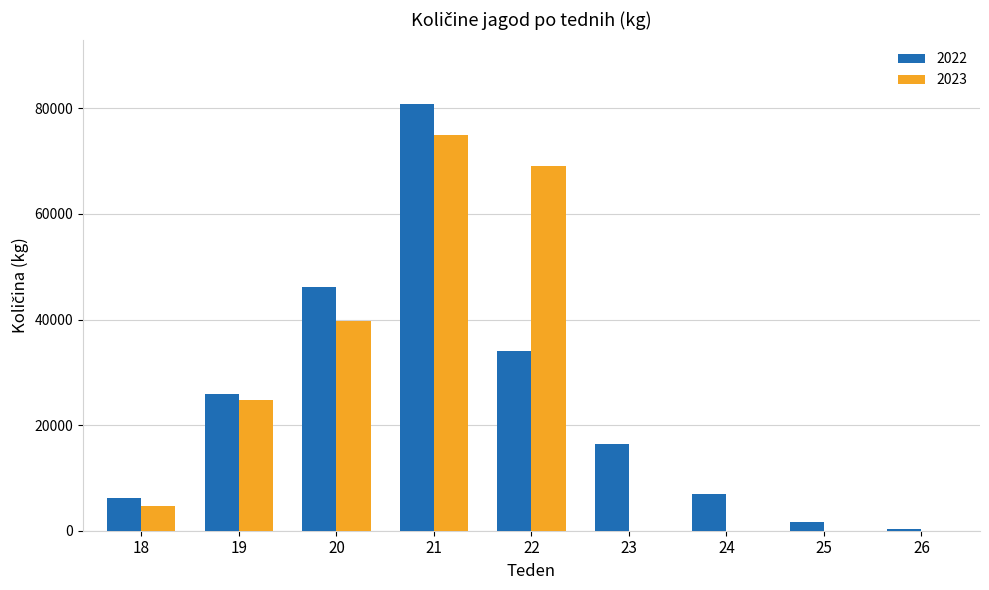

What is the maximum value shown in the chart?

80846